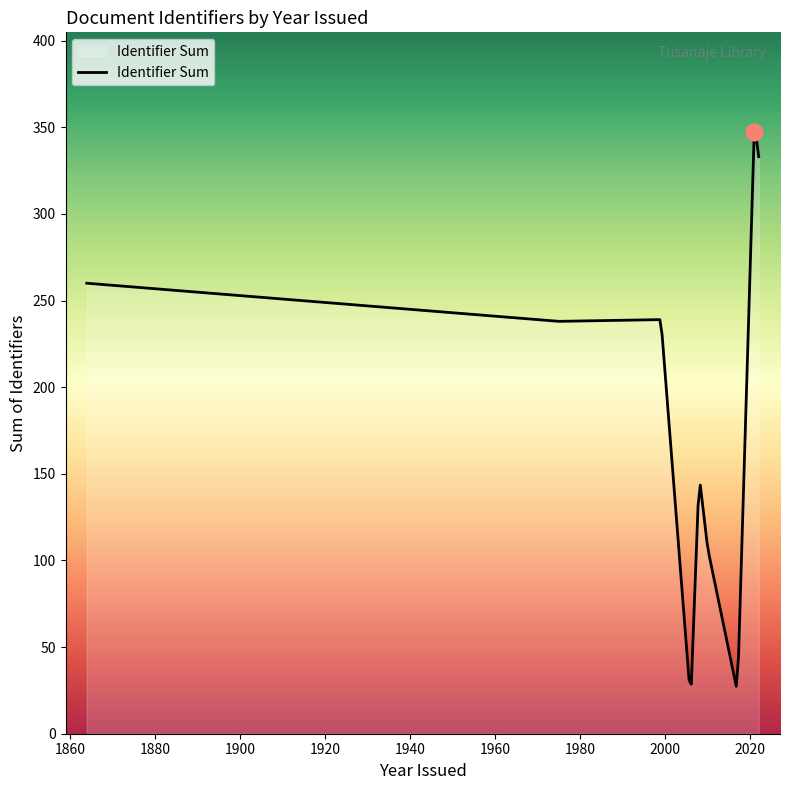

What is the difference between the maximum and minimum values?

320.0